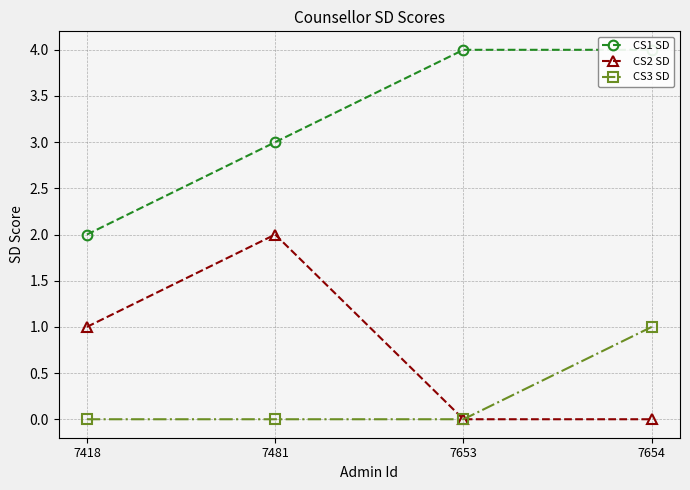

List the labels in order of CS2 SD value, smallest first.

7653, 7654, 7418, 7481